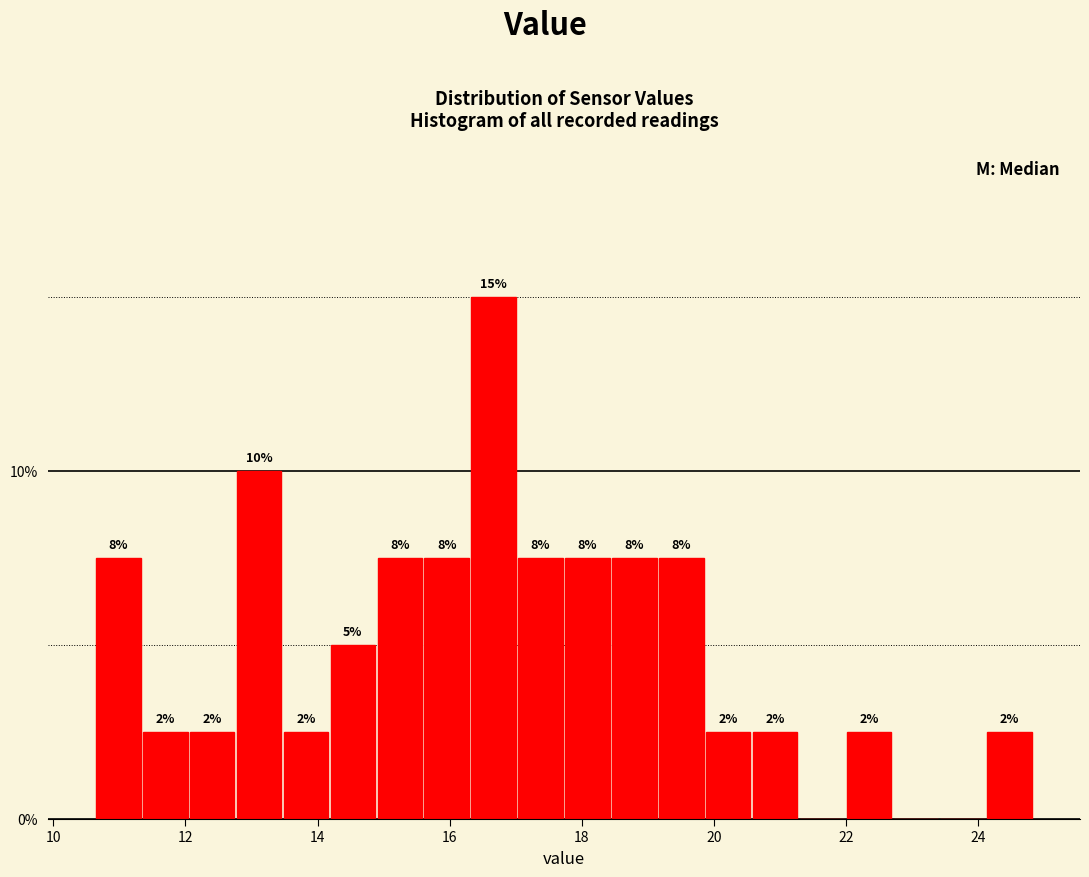

Around what value on the x-axis is the tallest bar? Give the approximate position of its centre, as read against the axis.

16.6